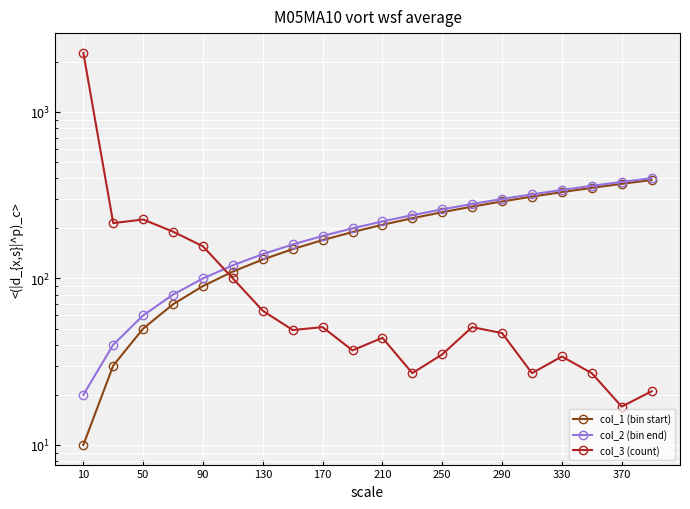

How many values in the col_2 (bin end) series are below 220?

10